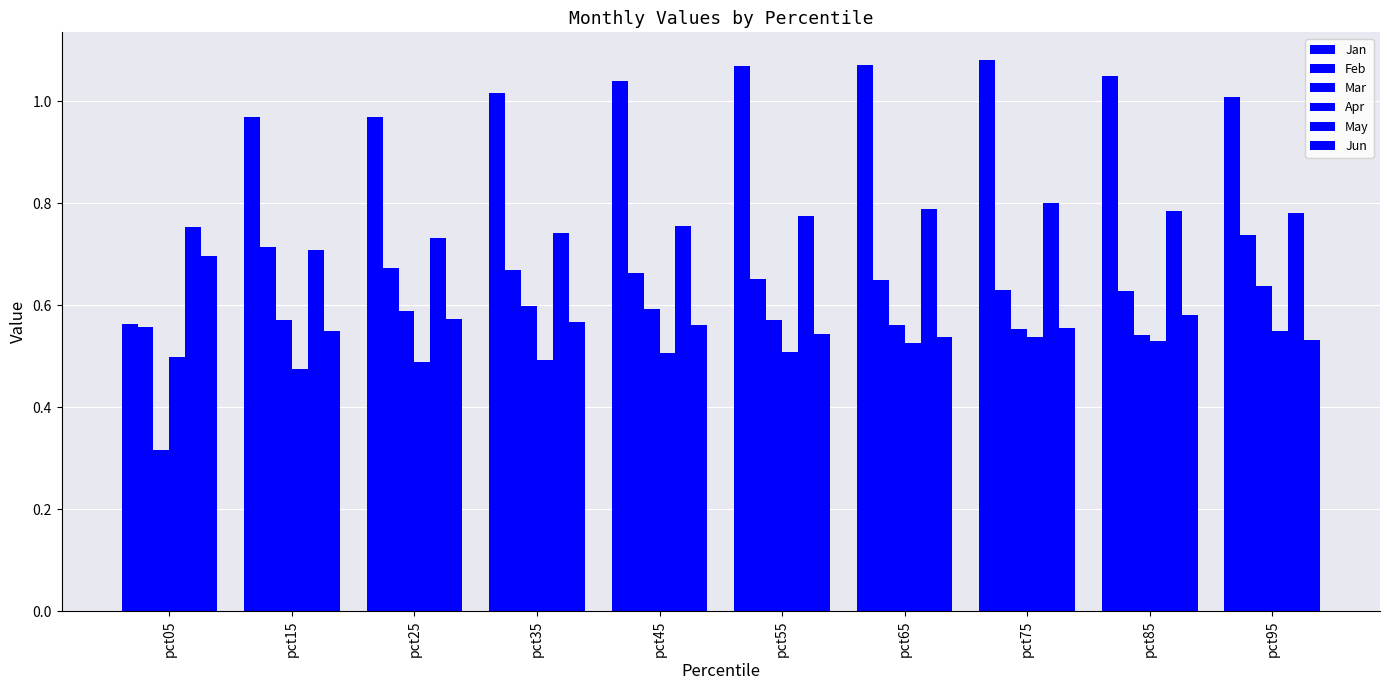

Reading left to right, list all the values displayed in this chart.

Jan: pct05=0.6	pct15=1.0	pct25=1.0	pct35=1.0	pct45=1.0	pct55=1.1	pct65=1.1	pct75=1.1	pct85=1.0	pct95=1.0
Feb: pct05=0.6	pct15=0.7	pct25=0.7	pct35=0.7	pct45=0.7	pct55=0.7	pct65=0.6	pct75=0.6	pct85=0.6	pct95=0.7
Mar: pct05=0.3	pct15=0.6	pct25=0.6	pct35=0.6	pct45=0.6	pct55=0.6	pct65=0.6	pct75=0.6	pct85=0.5	pct95=0.6
Apr: pct05=0.5	pct15=0.5	pct25=0.5	pct35=0.5	pct45=0.5	pct55=0.5	pct65=0.5	pct75=0.5	pct85=0.5	pct95=0.6
May: pct05=0.8	pct15=0.7	pct25=0.7	pct35=0.7	pct45=0.8	pct55=0.8	pct65=0.8	pct75=0.8	pct85=0.8	pct95=0.8
Jun: pct05=0.7	pct15=0.5	pct25=0.6	pct35=0.6	pct45=0.6	pct55=0.5	pct65=0.5	pct75=0.6	pct85=0.6	pct95=0.5